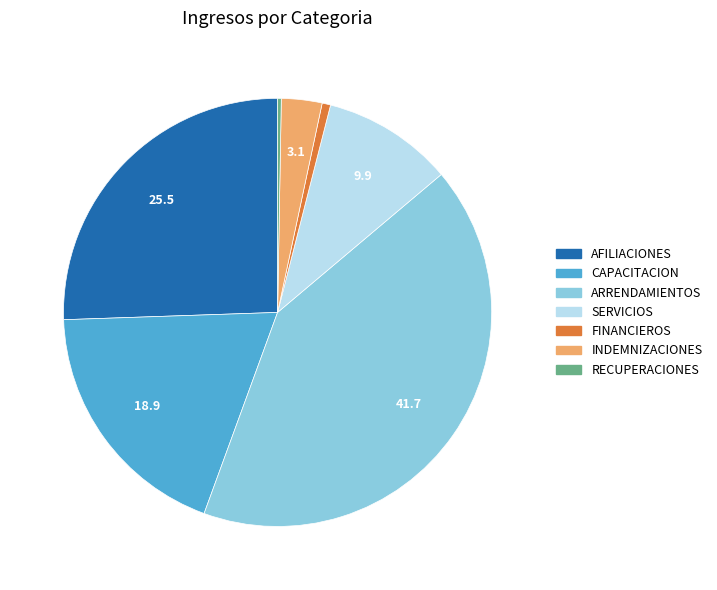

Do INDEMNIZACIONES and AFILIACIONES together represent more than half of the pie?

No